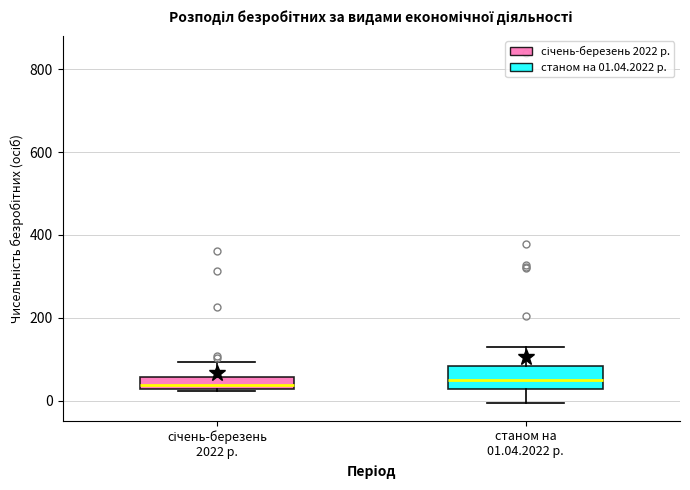

Where is the upper edge of the box for станом на 01.04.2022 р. on the y-axis? The values are not printed on the chart, so give them approximately, as read against the axis.

80